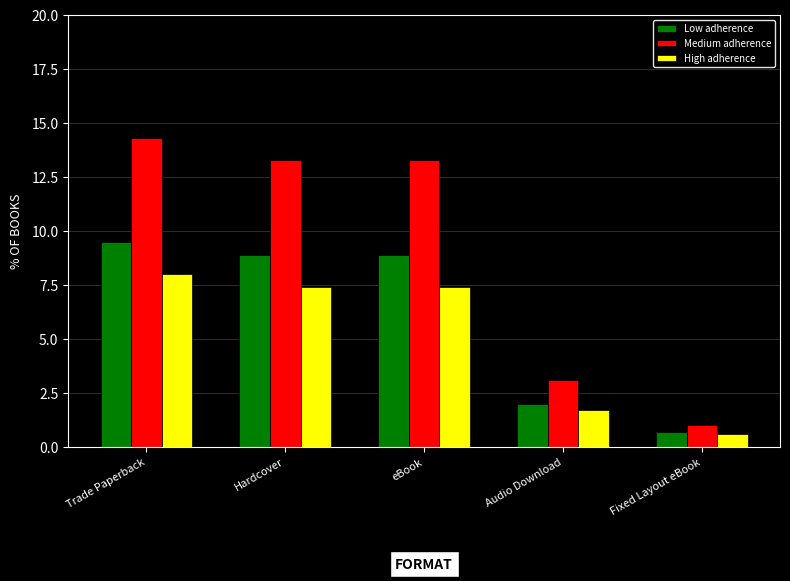

The value of Medium adherence at Hardcover is 3.0. True or false?

False